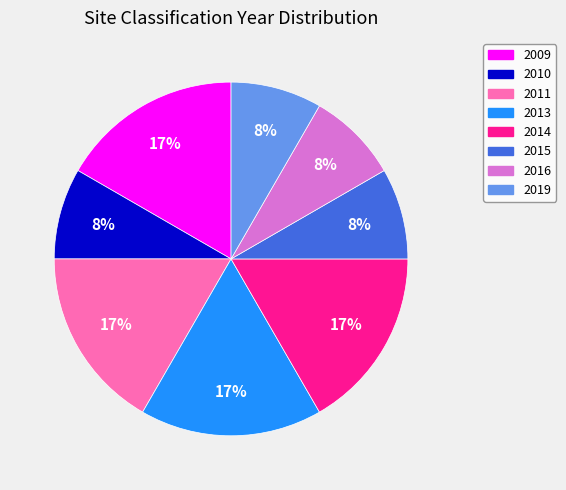

To the nearest percent, what is the average slice percentage?

12%